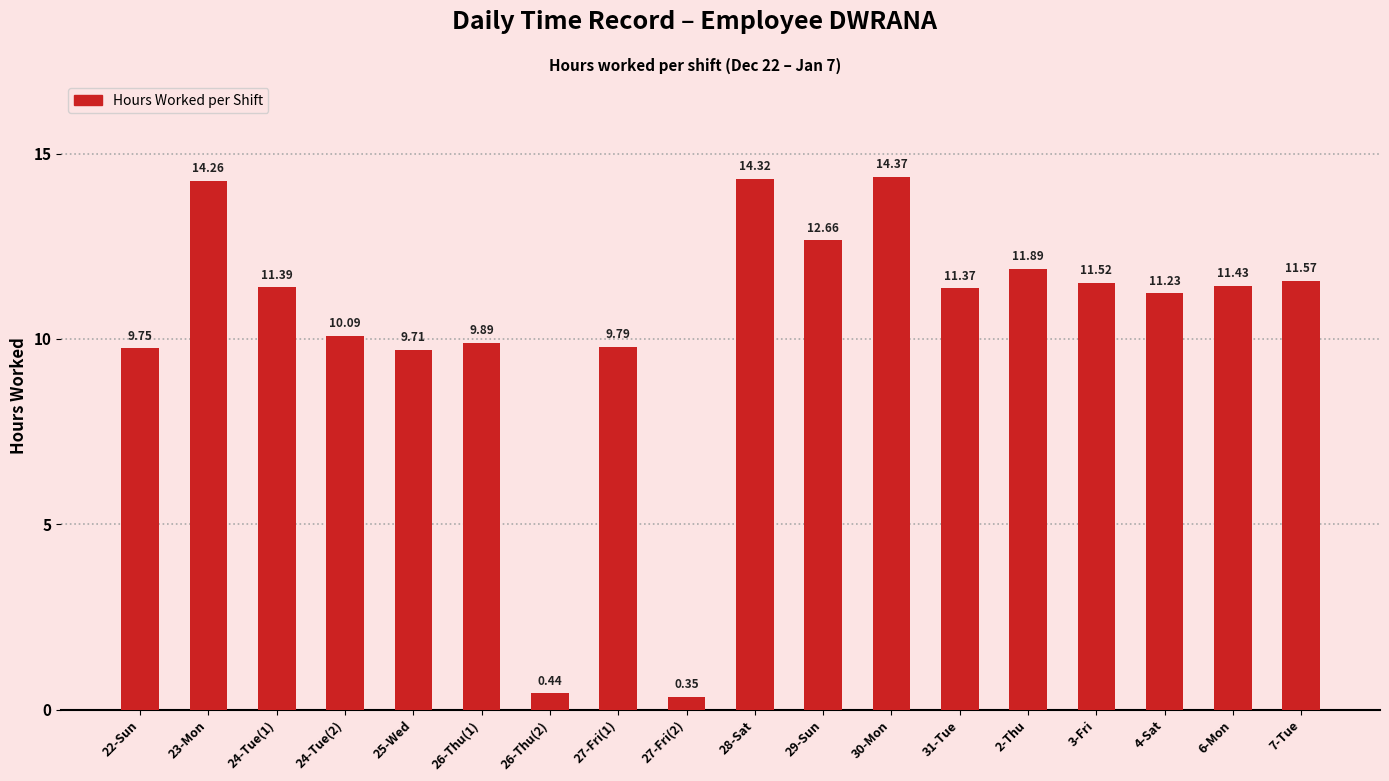

The chart shows a value of 5.9 at 31-Tue. True or false?

False